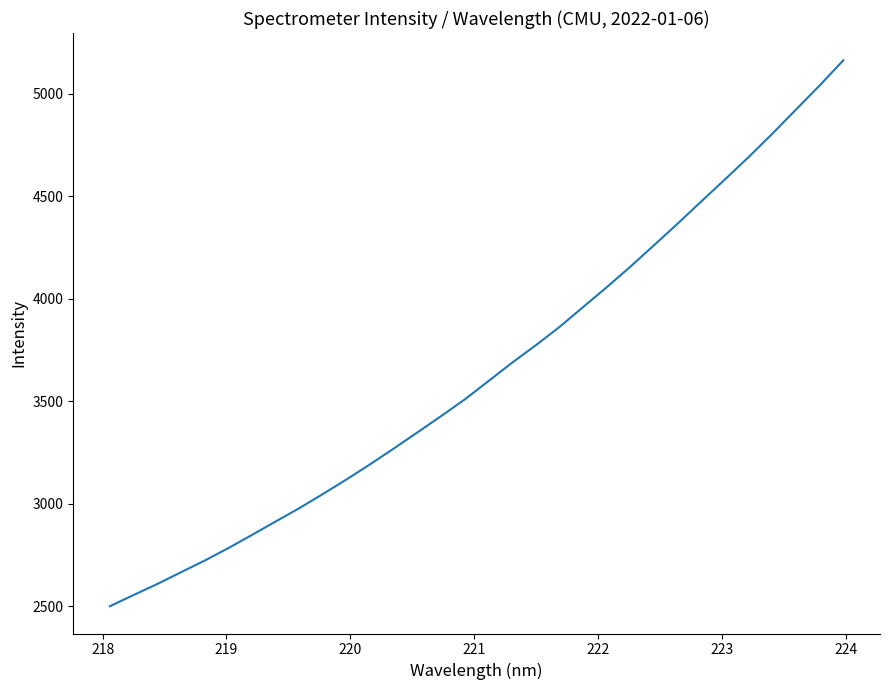

True or false: the data has more than 0 interior local peaks.

False